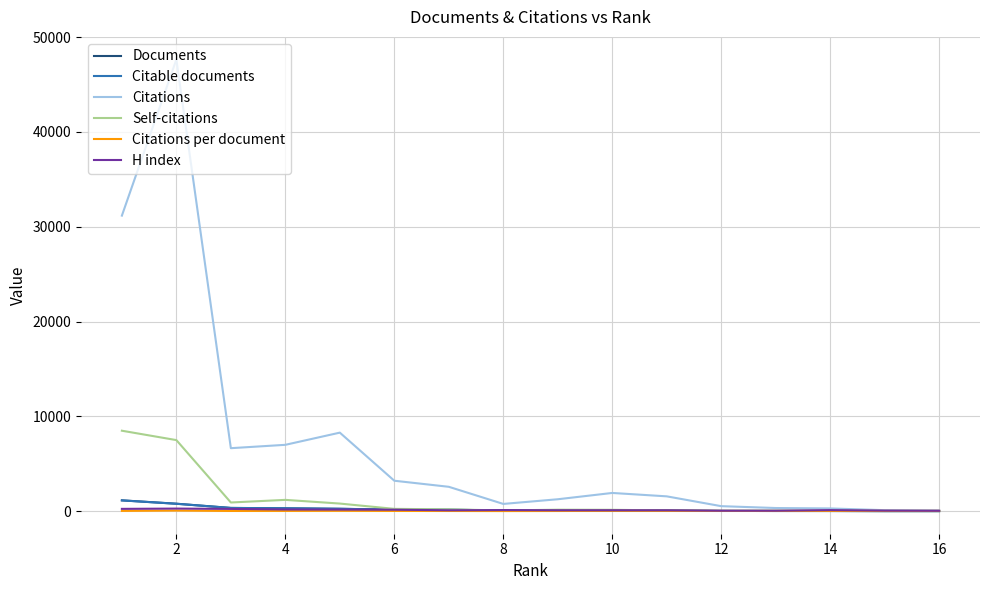

How many values in the Self-citations series are below 151?

8